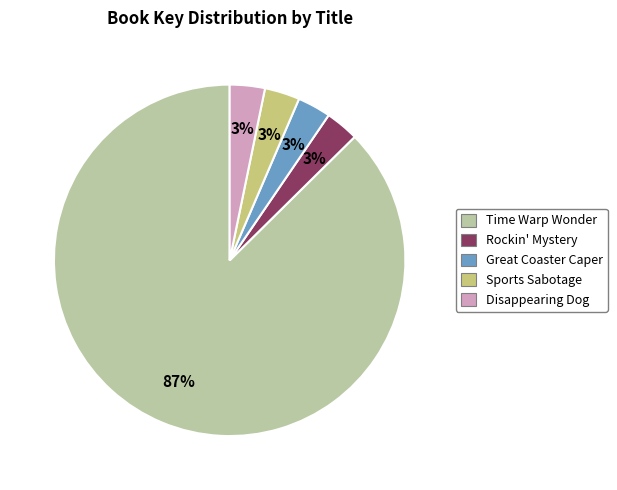

To the nearest percent, what is the average slice percentage?

20%